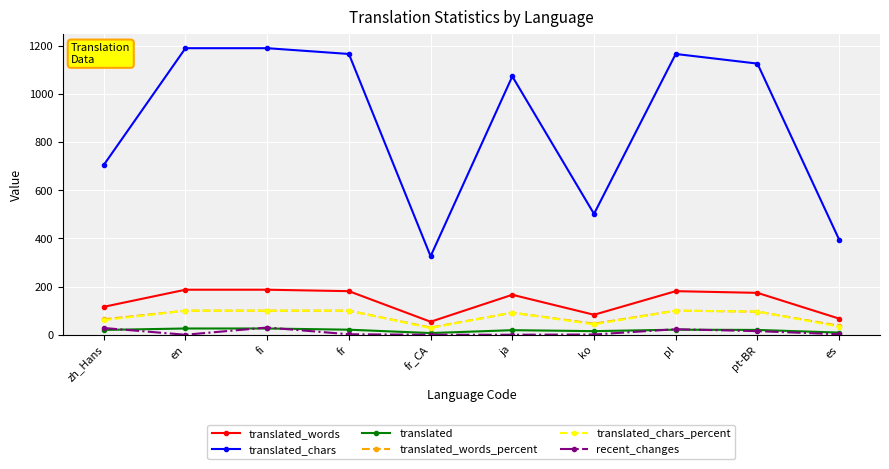

True or false: translated_words_percent and translated cross at least once.

False